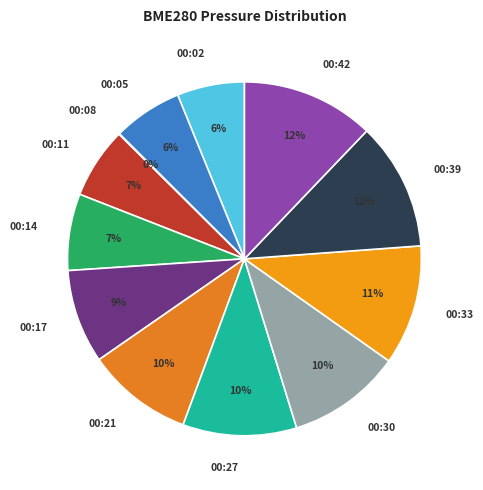

Is the sum of 00:30 and 00:11 greater than half?

No